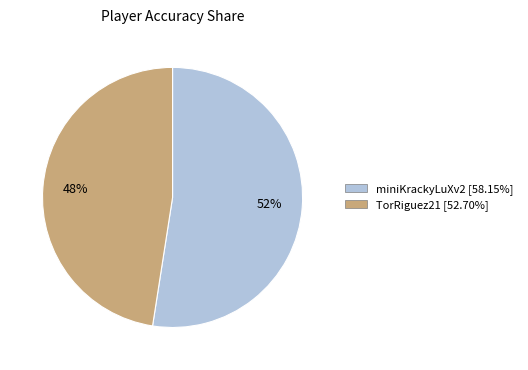

Does TorRiguez21 represent more than half of the total?

No